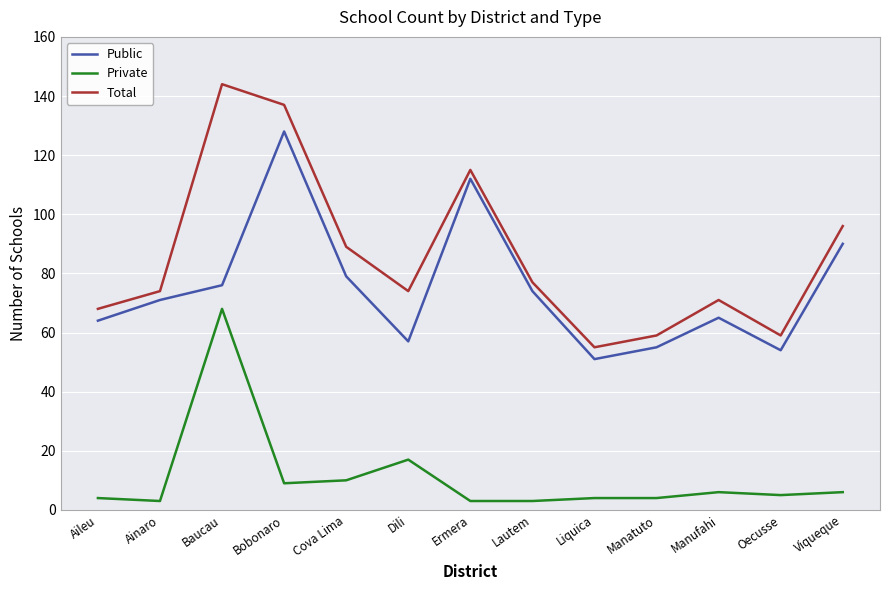

At which category is the sum across all series the highest?

Baucau